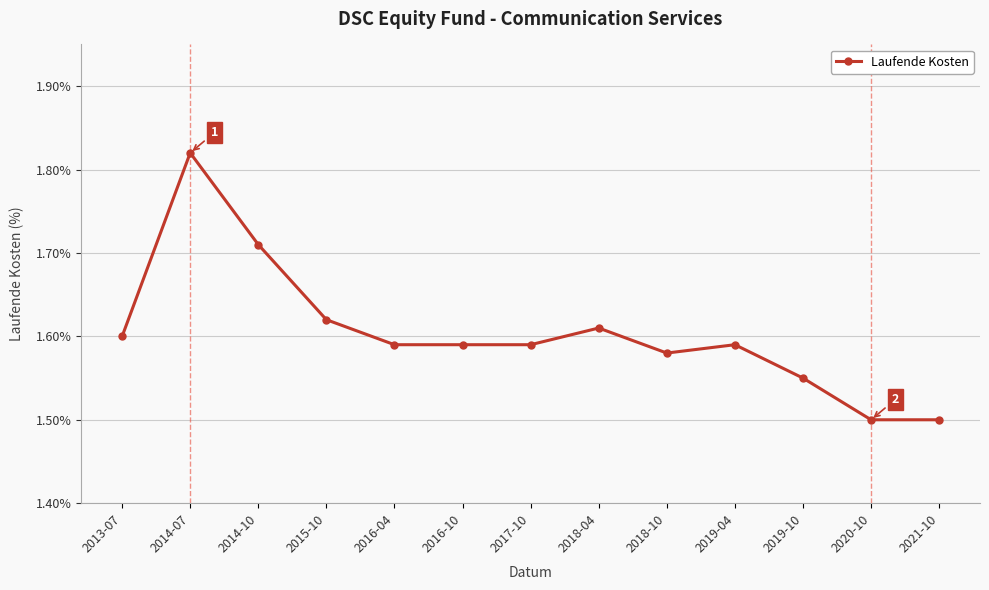

Does the chart display data point markers on the line(s)?

Yes